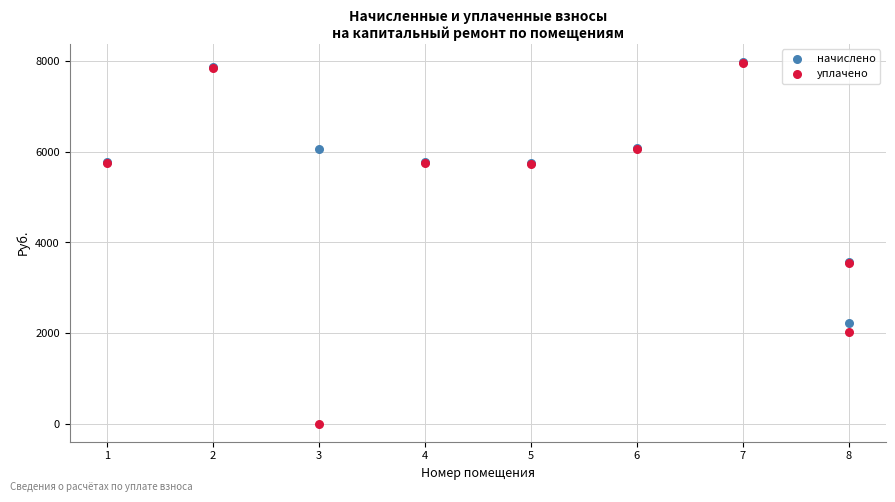

What are all the series names shown in the legend?

начислено, уплачено